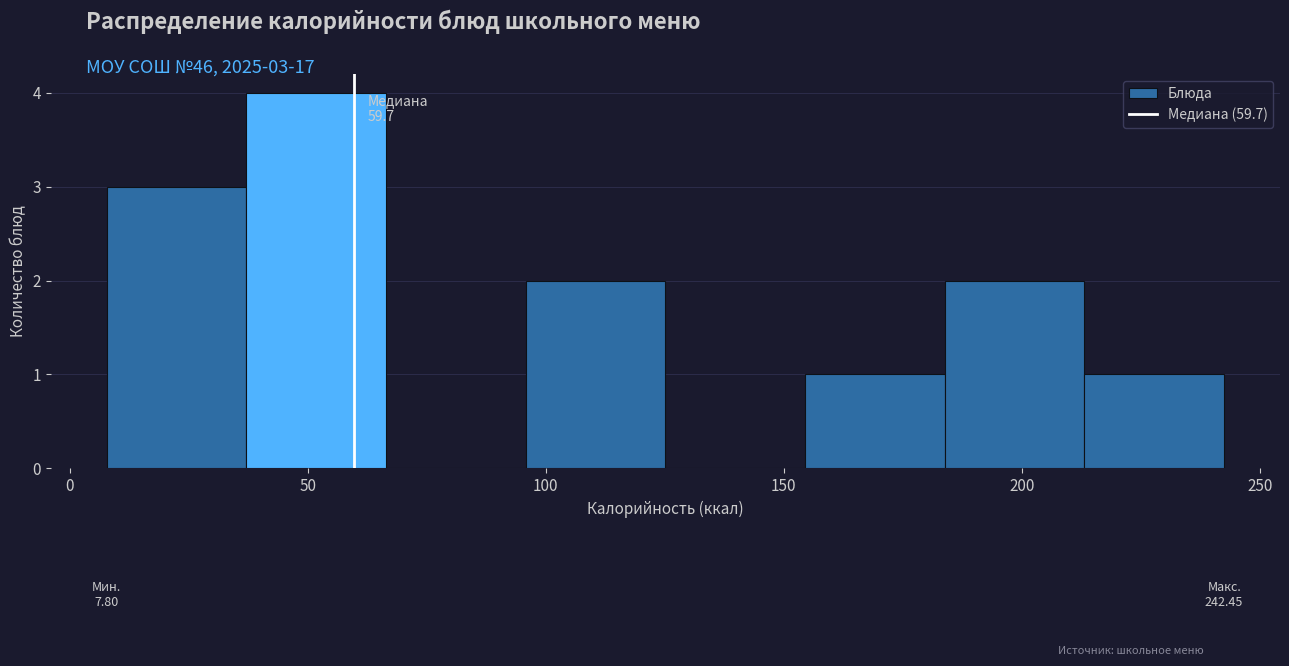

Over which range of the x-axis is the bar tallest?

35 to 65